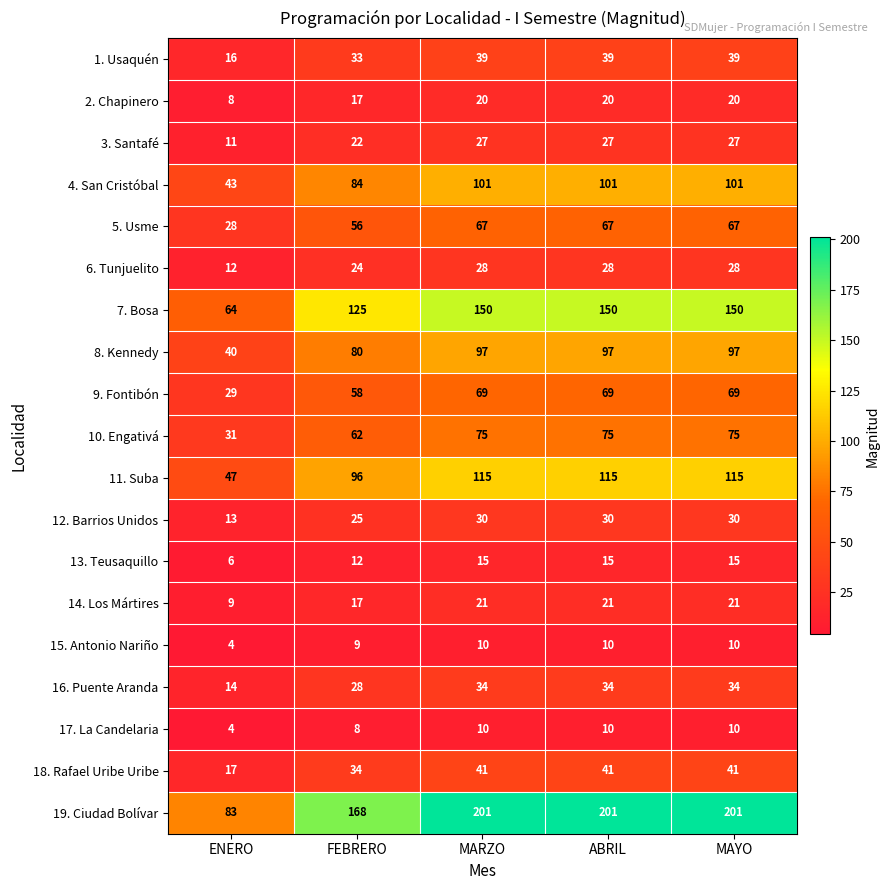

What is the sum of all 13. Teusaquillo values?

63